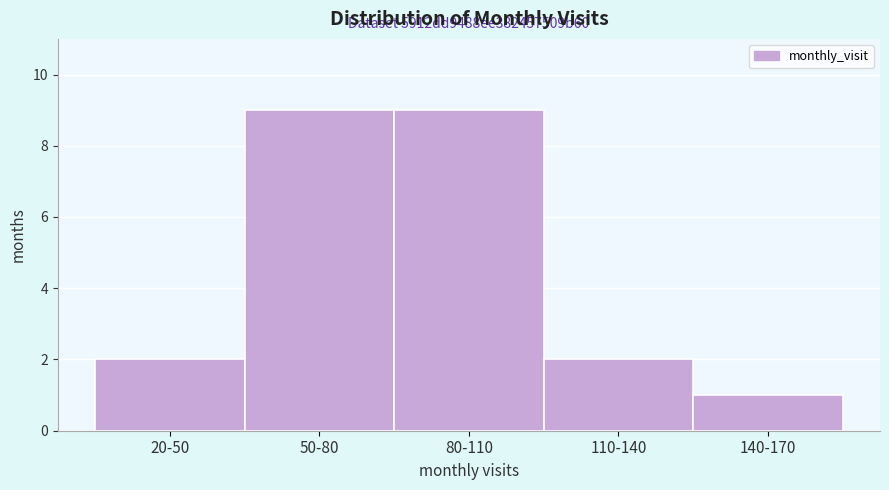

Reading right to left, extract all data points from this chart.

1	2	9	9	2